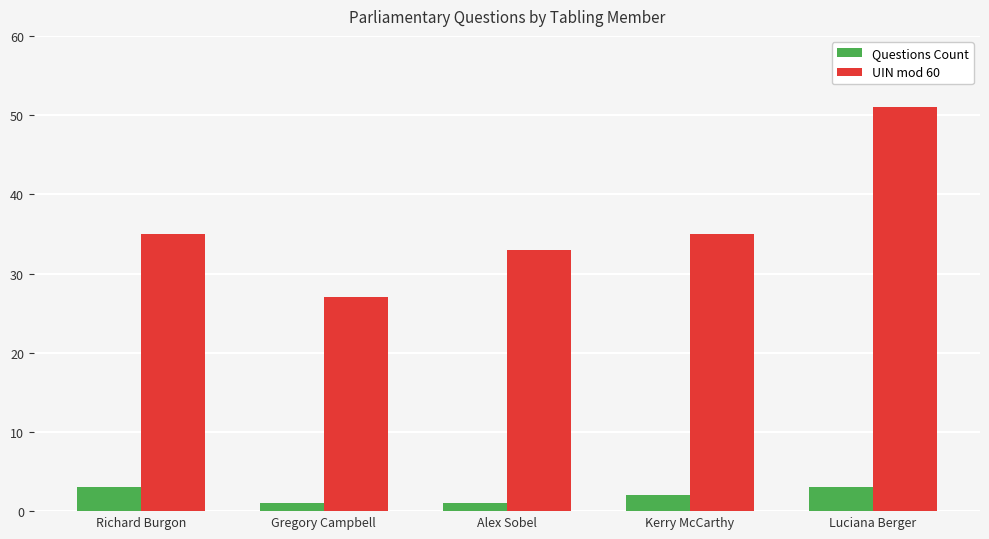

The value of UIN mod 60 at Alex Sobel is 33. True or false?

True